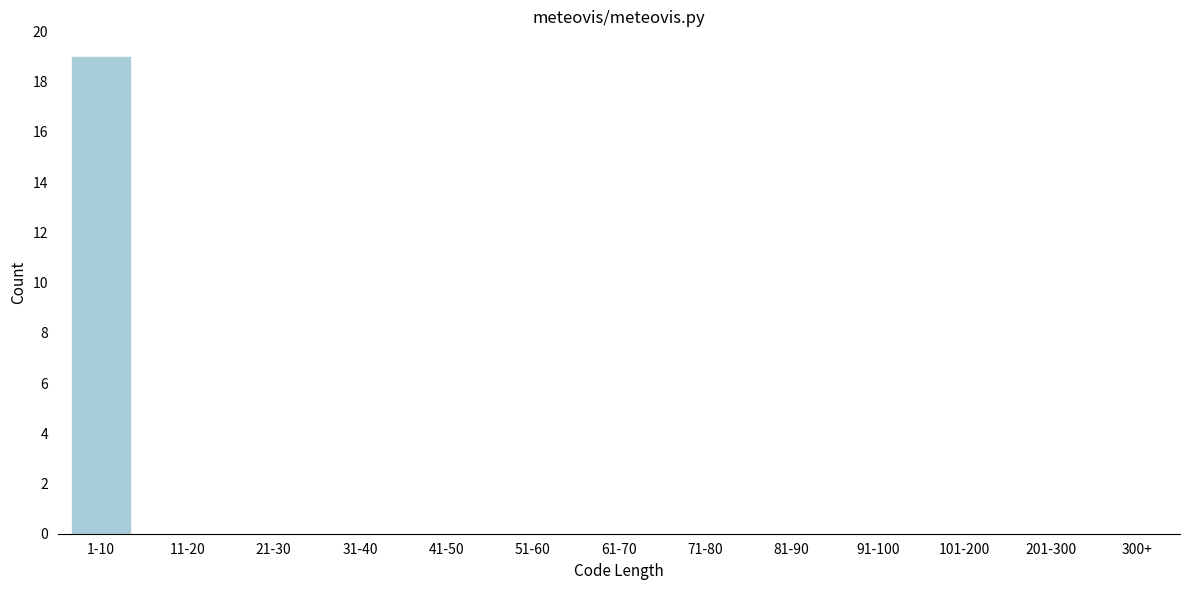

Reading right to left, extract all data points from this chart.

300+=0	201-300=0	101-200=0	91-100=0	81-90=0	71-80=0	61-70=0	51-60=0	41-50=0	31-40=0	21-30=0	11-20=0	1-10=19